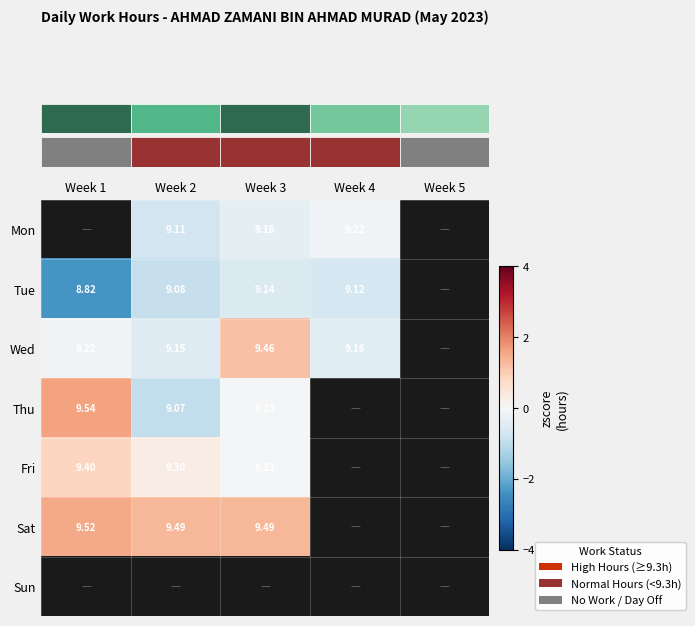

How many values in row_2 are below zero?

3